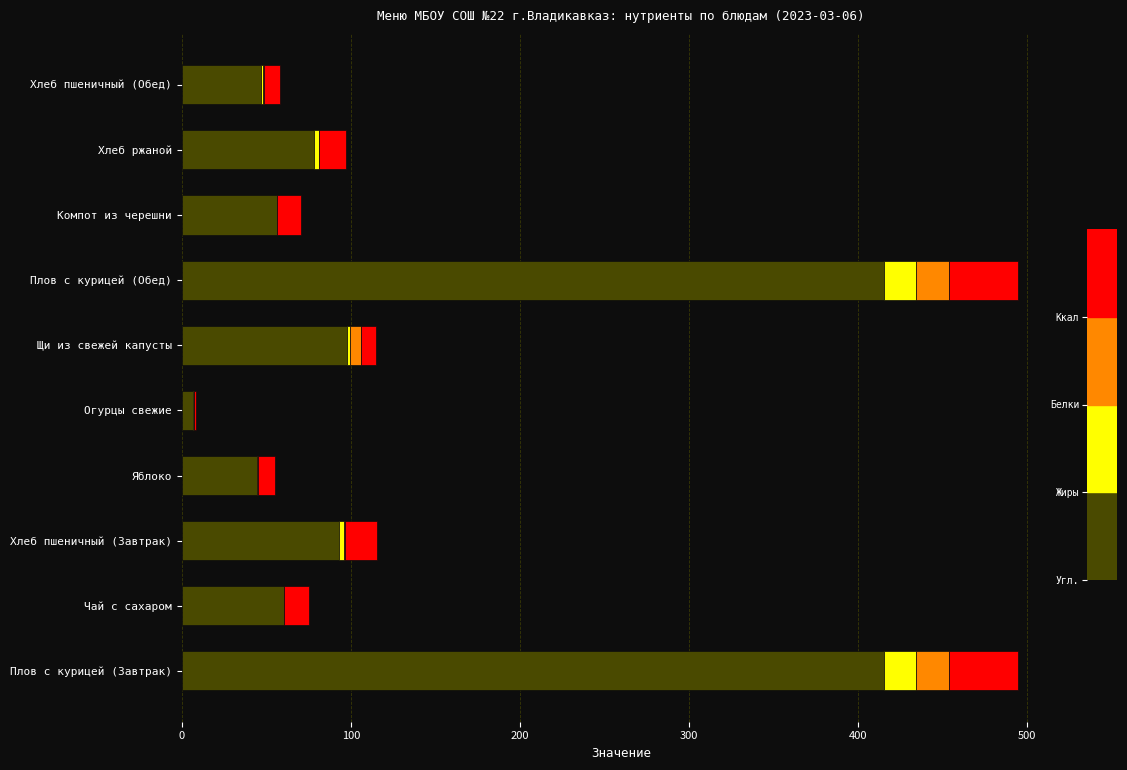

How many series are shown in this chart?

4